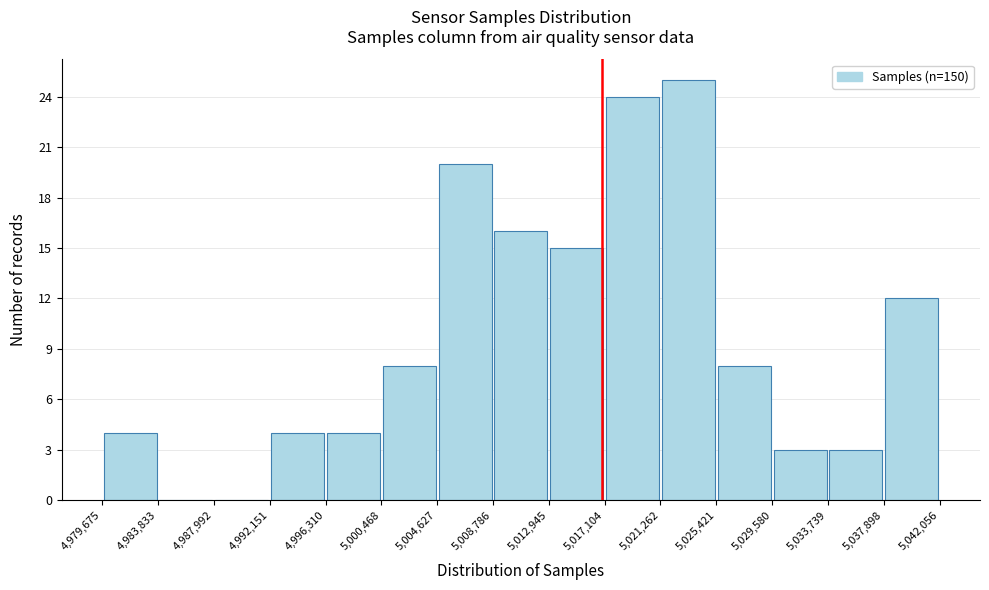

Reading left to right, transcribe this chart: for each bar, give the range it covers on the x-axis and its height. The values are not printed on the chart, so give them approximately, as read against the axis.

4,979,675 to 4,983,833: 4
4,983,833 to 4,987,992: 0
4,987,992 to 4,992,151: 0
4,992,151 to 4,996,310: 4
4,996,310 to 5,000,468: 4
5,000,468 to 5,004,627: 8
5,004,627 to 5,008,786: 20
5,008,786 to 5,012,945: 16
5,012,945 to 5,017,104: 15
5,017,104 to 5,021,262: 24
5,021,262 to 5,025,421: 25
5,025,421 to 5,029,580: 8
5,029,580 to 5,033,739: 3
5,033,739 to 5,037,898: 3
5,037,898 to 5,042,056: 12